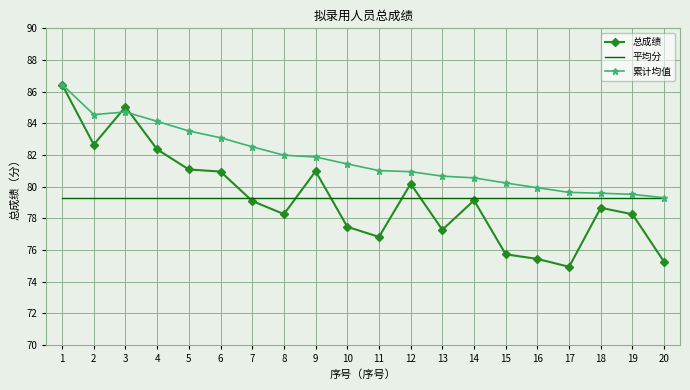

Between 3 and 8, which series saw the biggest shift?

总成绩